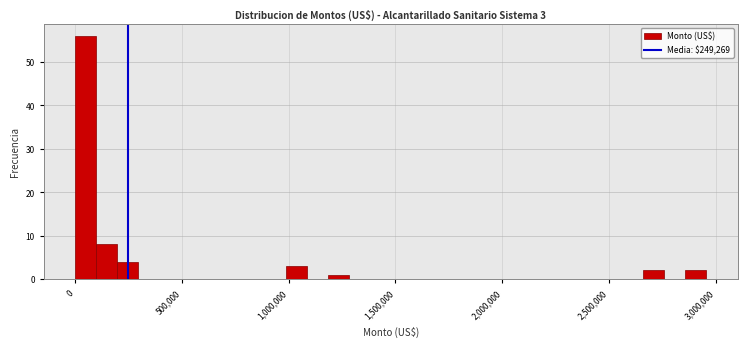

Read against the x-axis, roughly where is the centre of the tallest bar?

50000